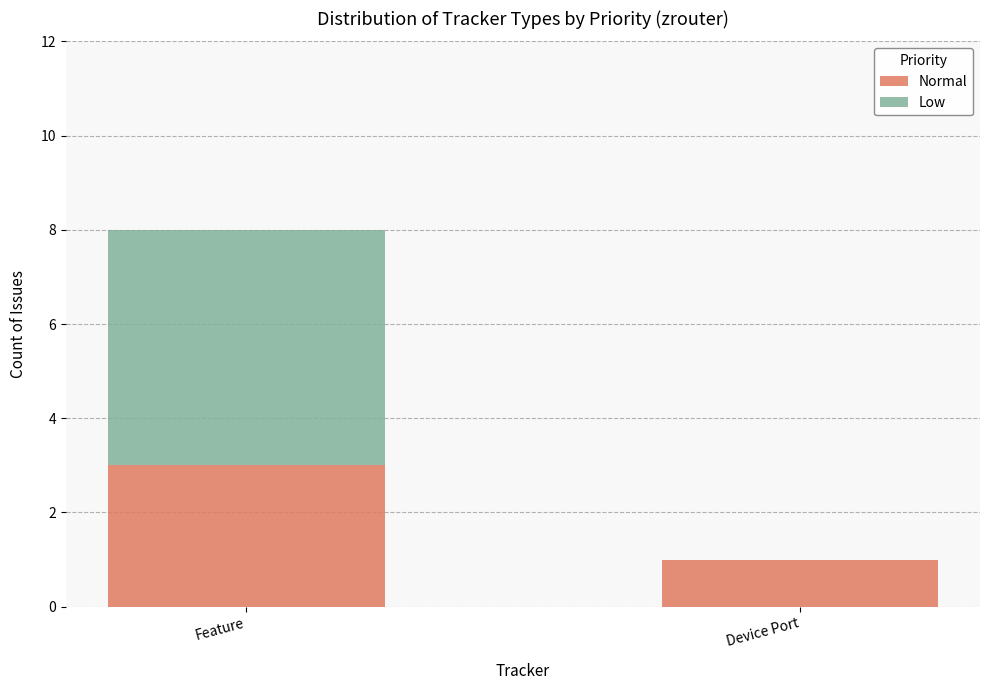

What is the sum of all Normal values?

4